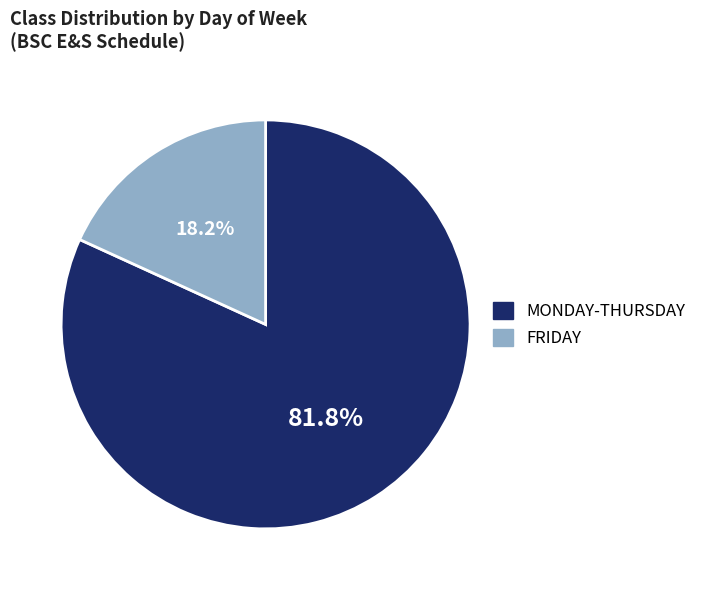

Combined, do FRIDAY and MONDAY-THURSDAY account for over 50%?

Yes